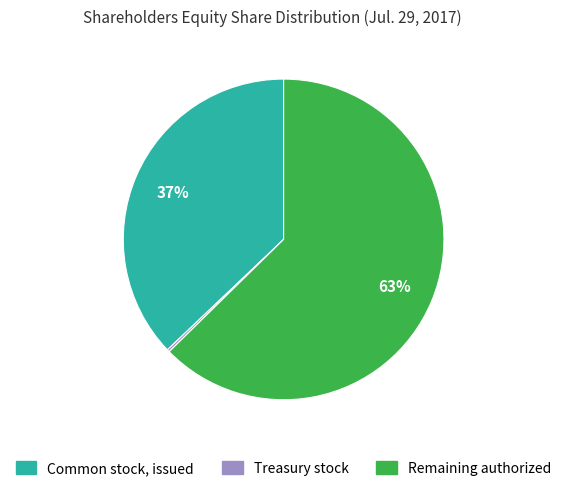

Which has a higher value, Remaining authorized or Common stock, issued?

Remaining authorized